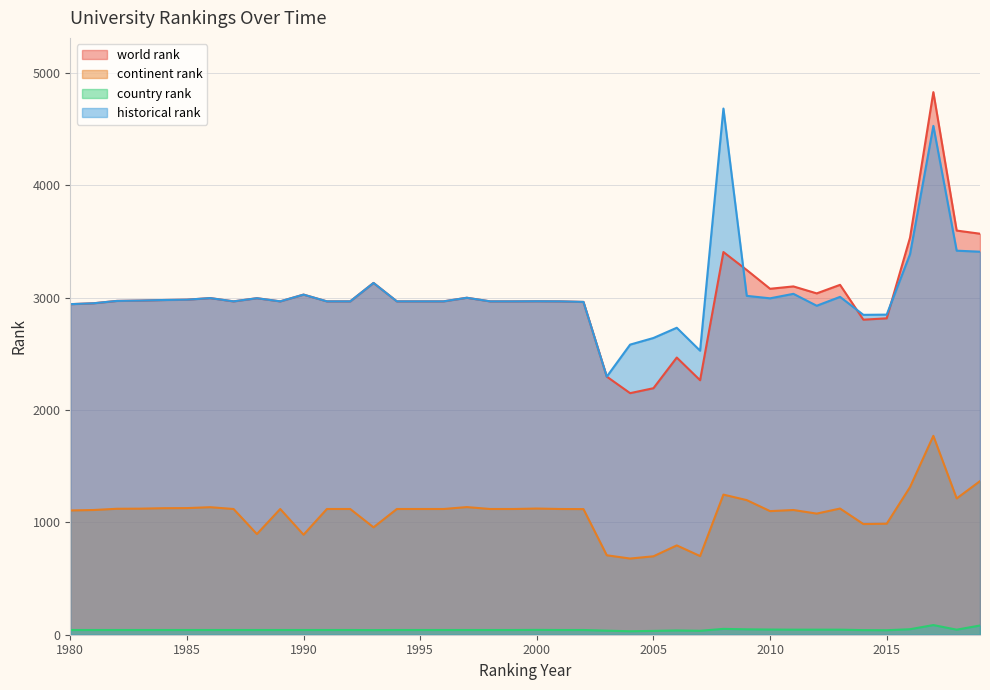

True or false: continent rank and country rank intersect in this chart.

False